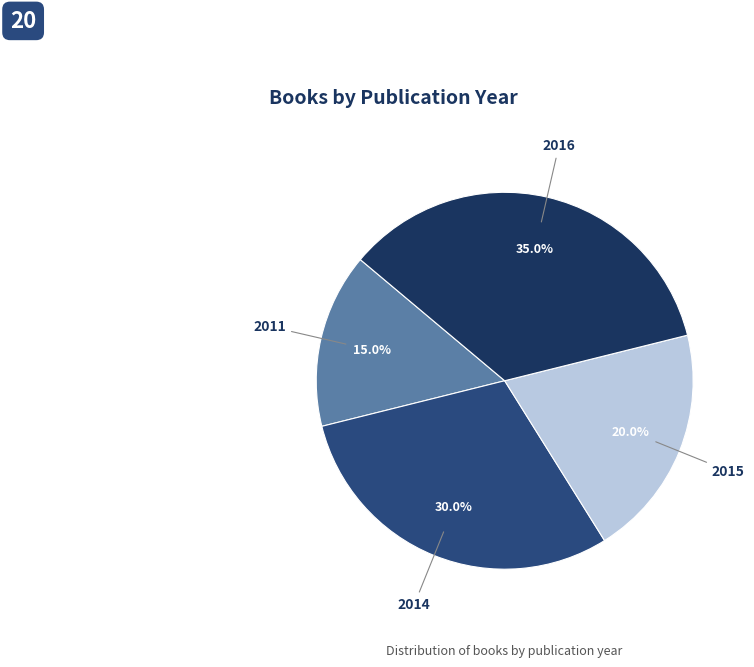

Which slice is the largest?

2016